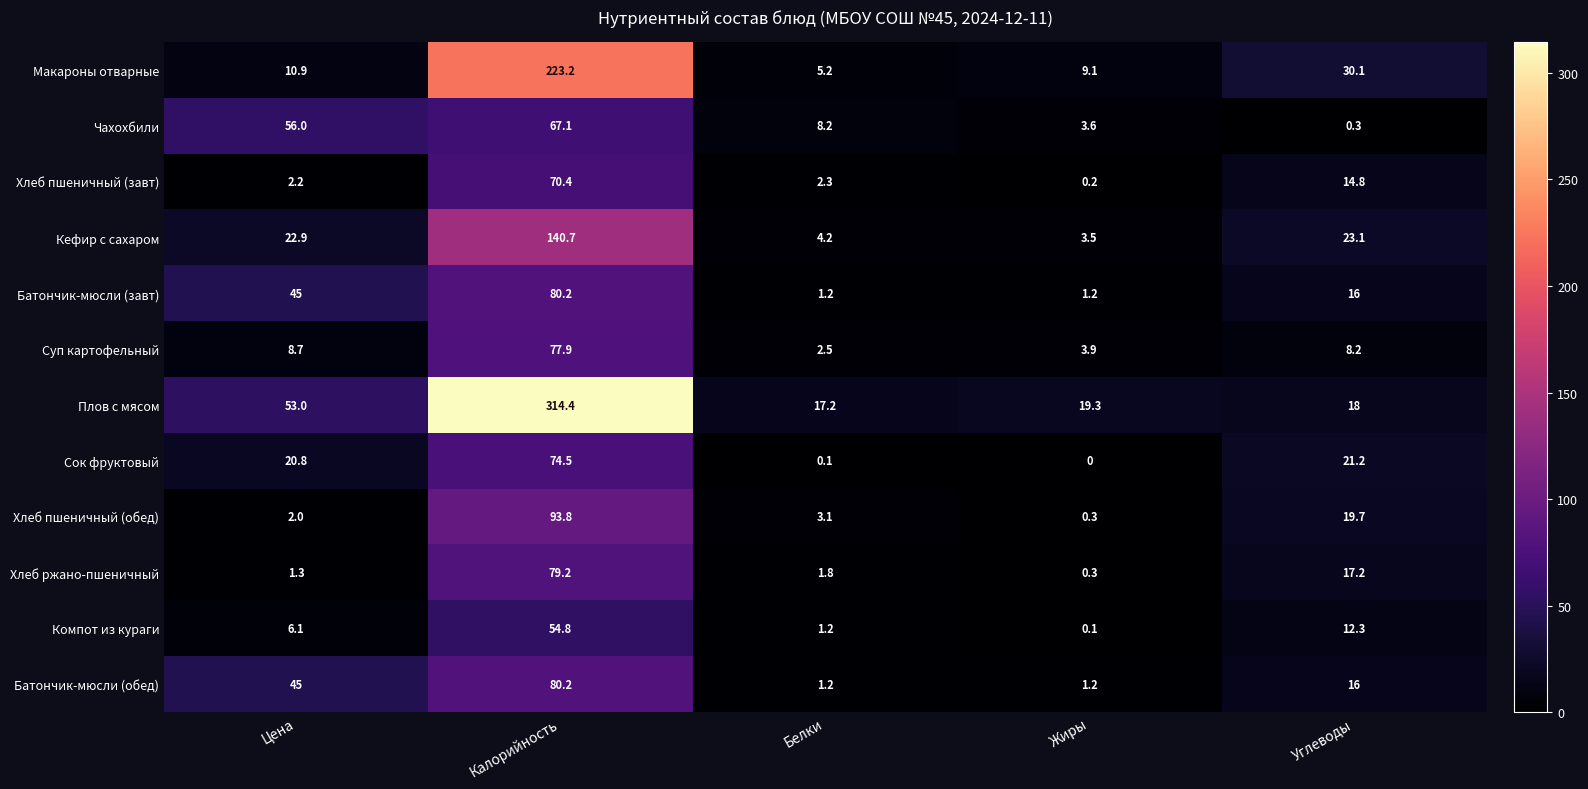

What is the difference between the maximum and second lowest values in the Макароны отварные series?

214.1